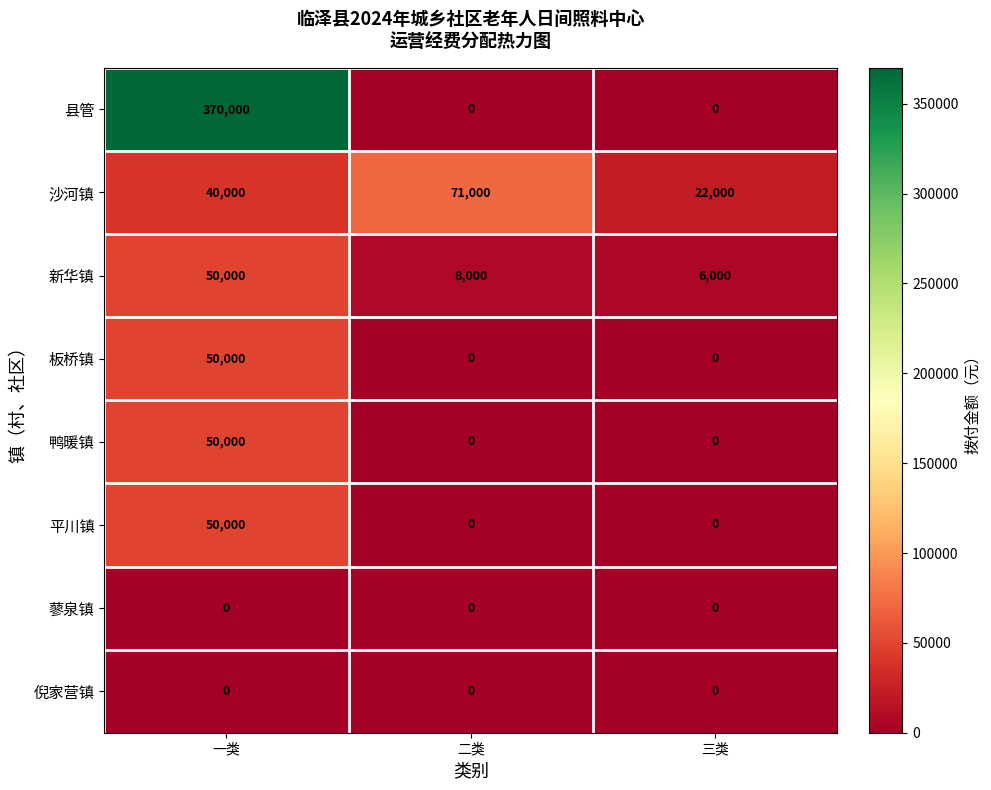

How many categories are shown in the chart?

3